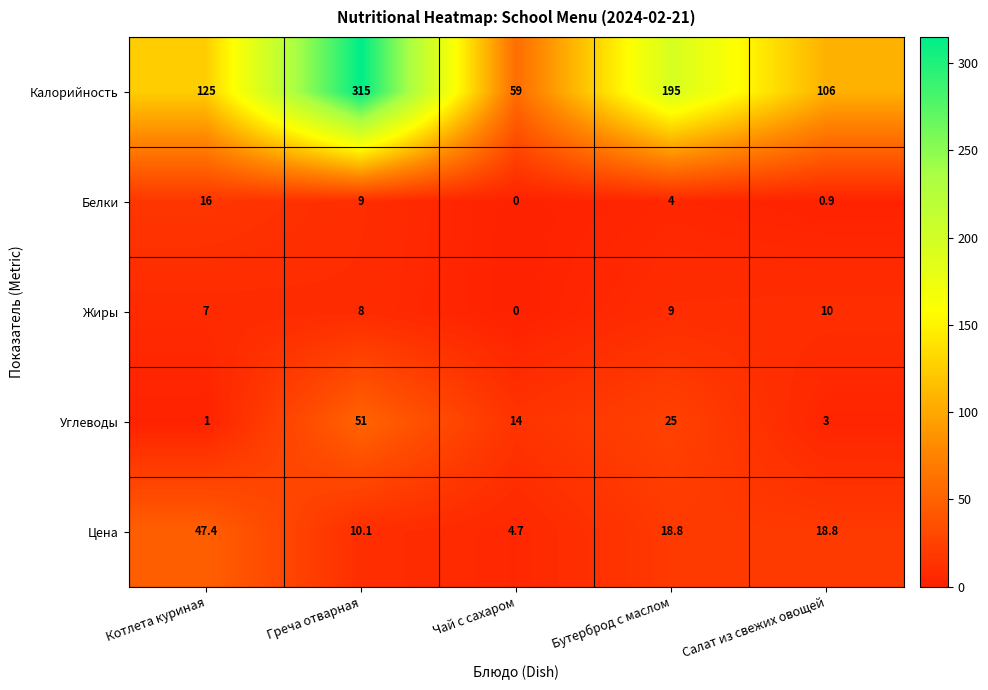

The value of Жиры at Котлета куриная is 7.0. True or false?

True